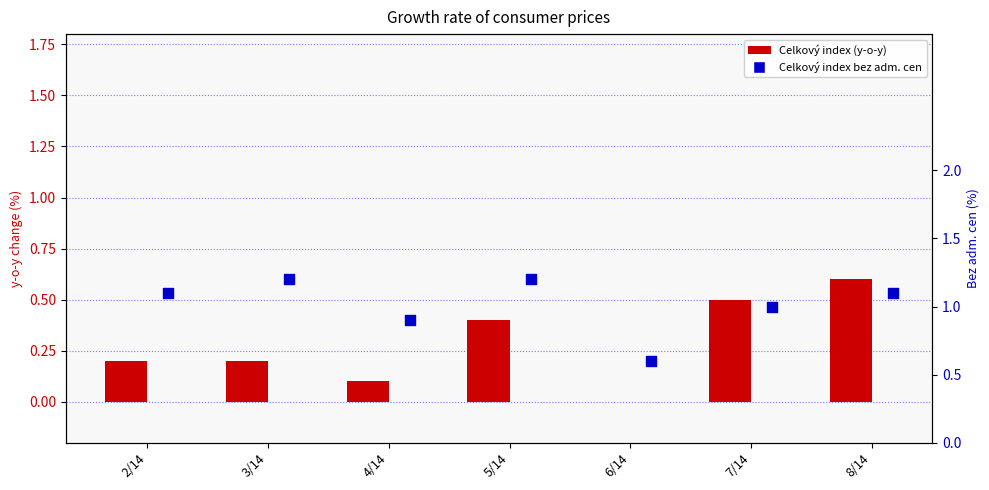

Which series contains the lowest Y value?

Celkový index (y-o-y)